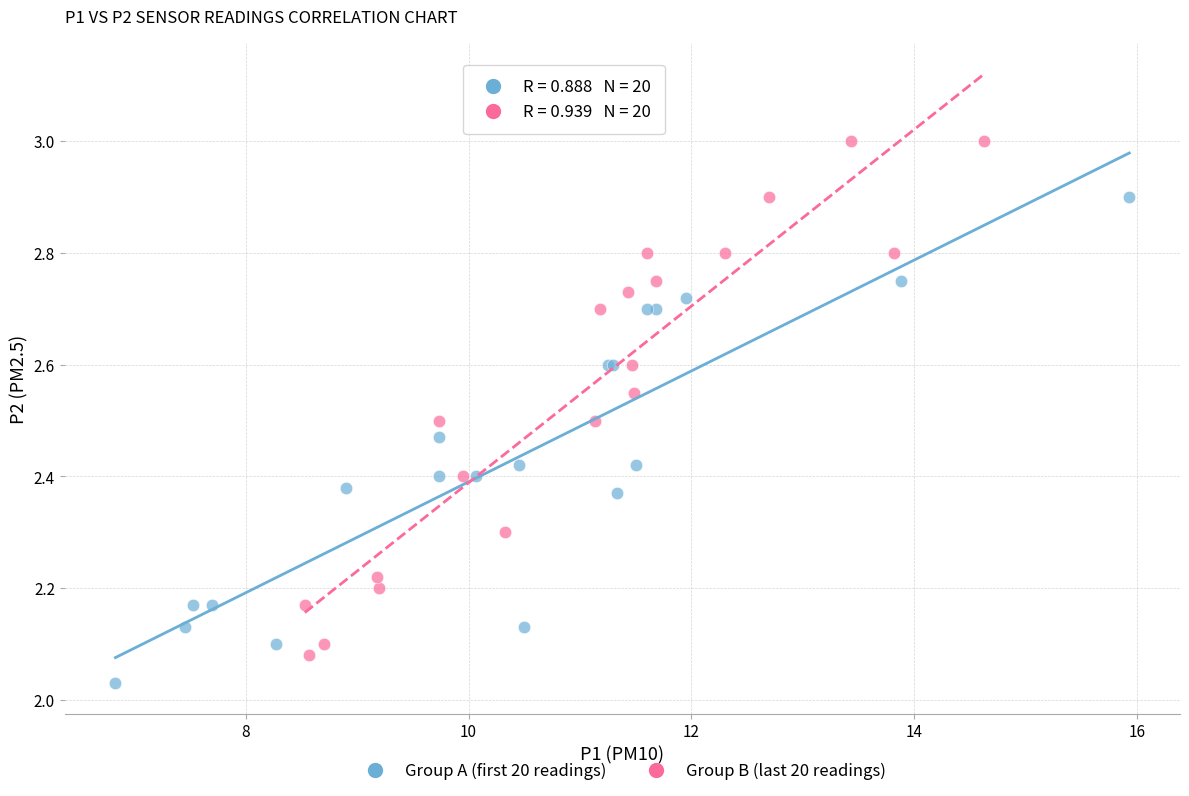

What are all the series names shown in the legend?

Group A (first 20 readings), Group B (last 20 readings)